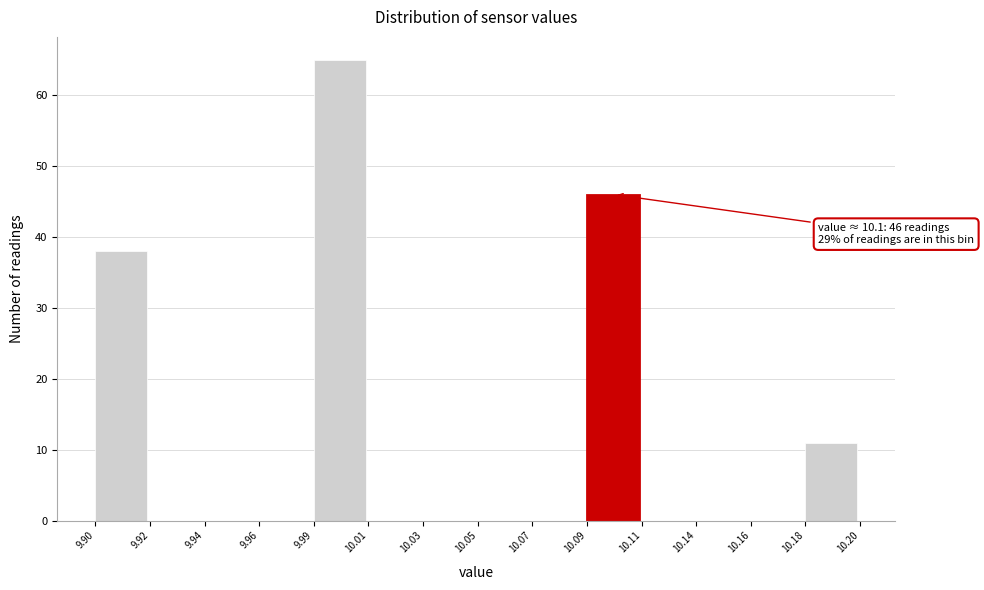

Reading right to left, extract all data points from this chart.

10.18=11	10.16=0	10.14=0	10.11=0	10.09=46	10.07=0	10.05=0	10.03=0	10.01=0	9.99=65	9.96=0	9.94=0	9.92=0	9.90=38